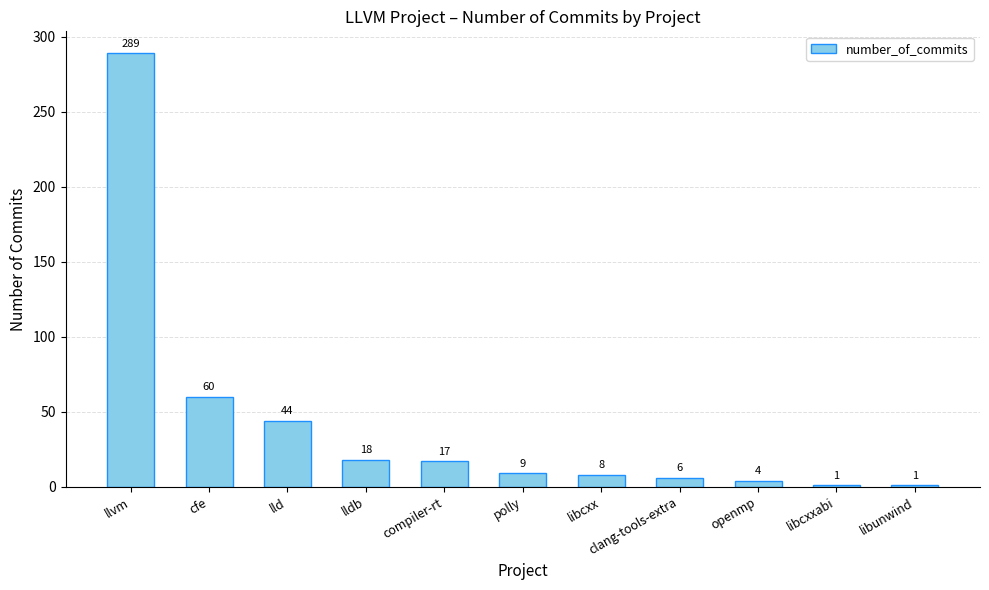

The value at clang-tools-extra is 6. True or false?

True